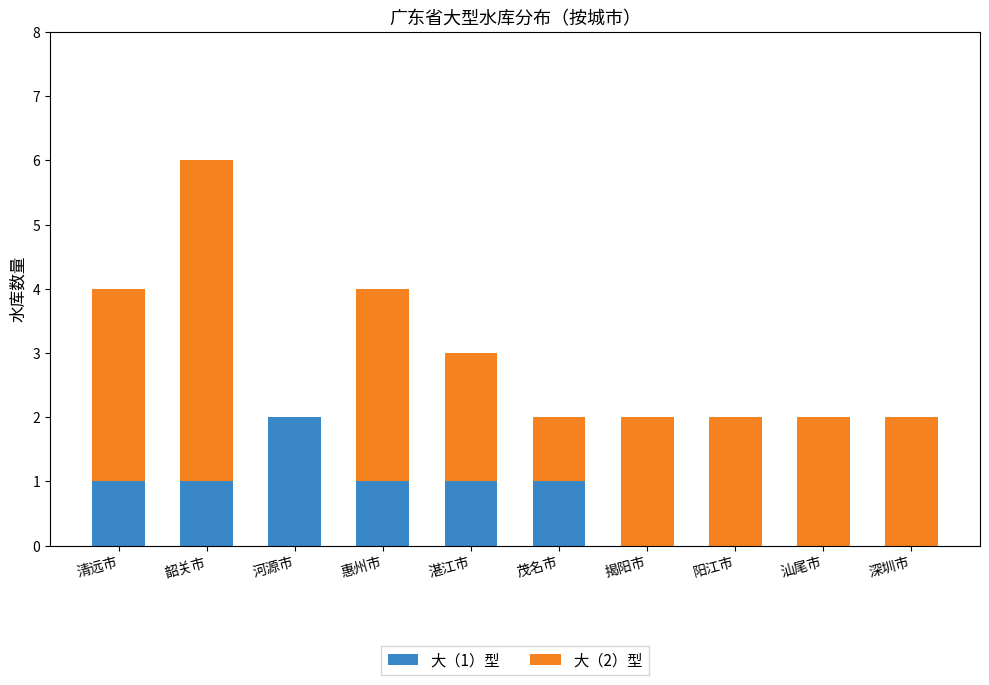

Reading left to right, transcribe the values for 大（1）型.

清远市=1	韶关市=1	河源市=2	惠州市=1	湛江市=1	茂名市=1	揭阳市=0	阳江市=0	汕尾市=0	深圳市=0